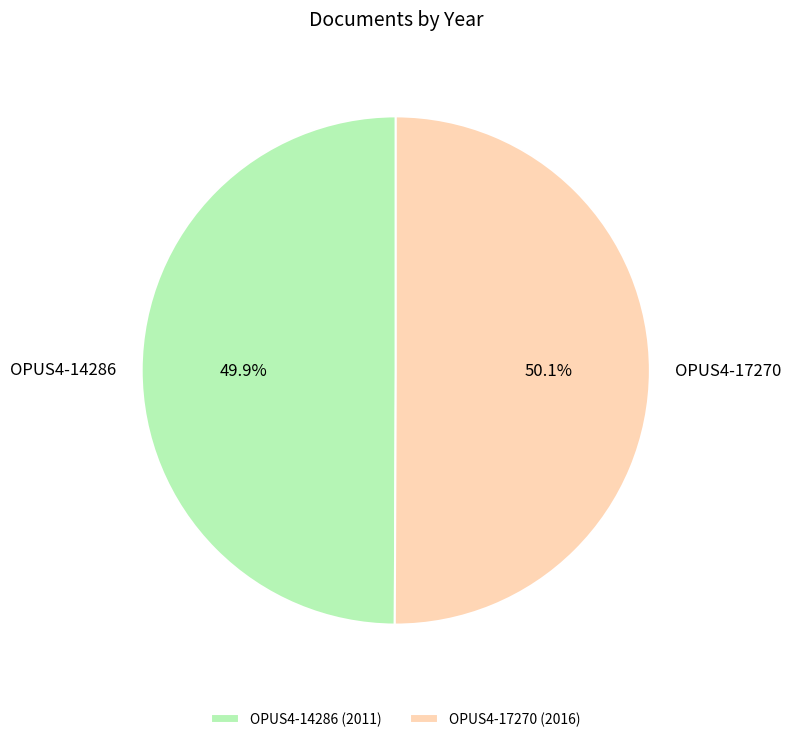

Combined, do OPUS4-14286 and OPUS4-17270 account for over 50%?

Yes